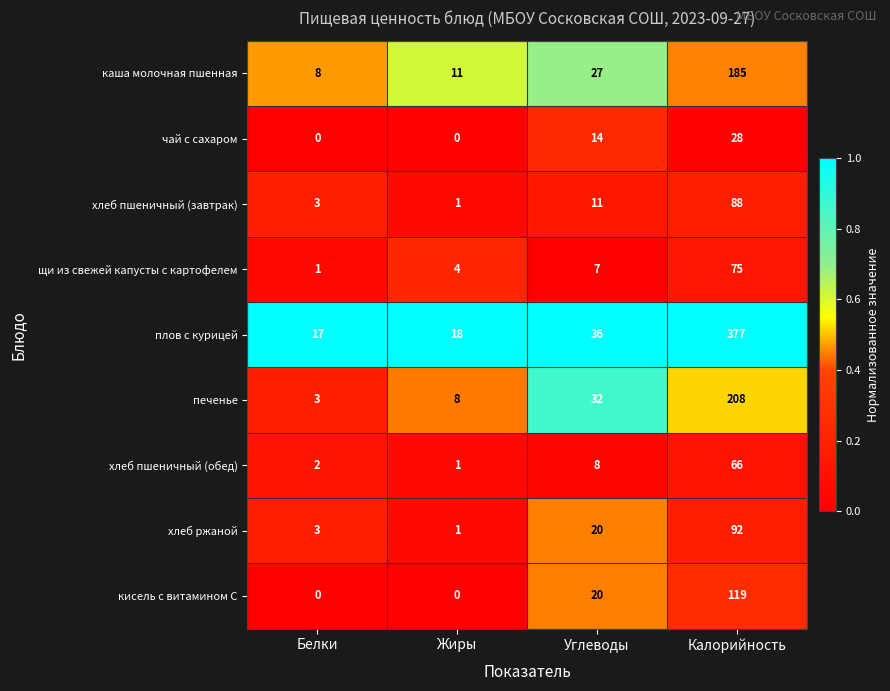

What is the sum of all печенье values?

251